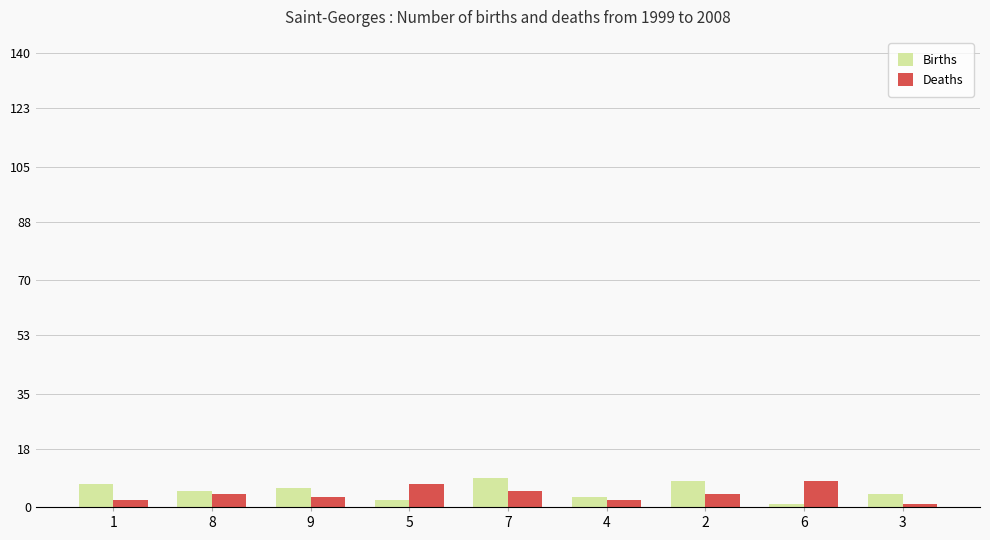

True or false: Births has a value of 6 at 9.

True